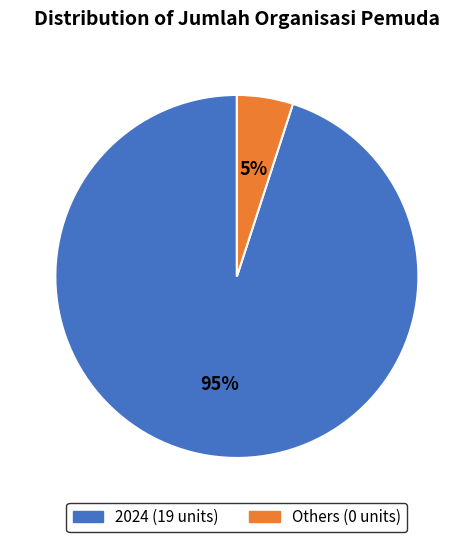

Is it true that 2024 (19 units) is 95% of the pie?

True